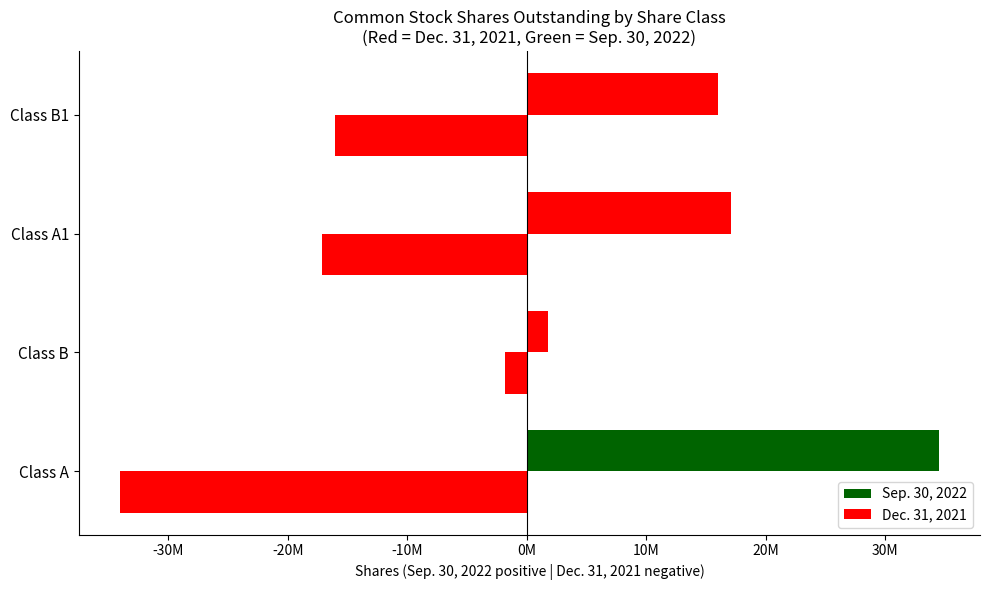

Rank the series by their average value, from lowest to highest.

Dec. 31, 2021, Sep. 30, 2022